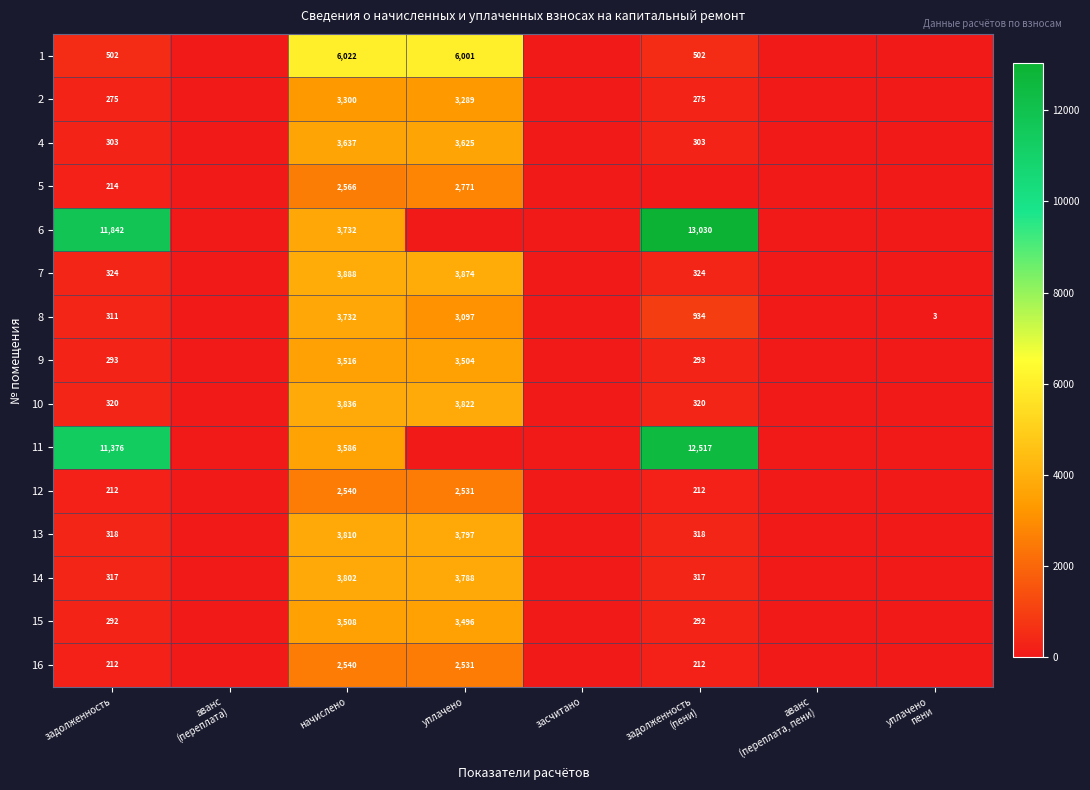

What is the spread (max minus min) of values at задолженность?

11630